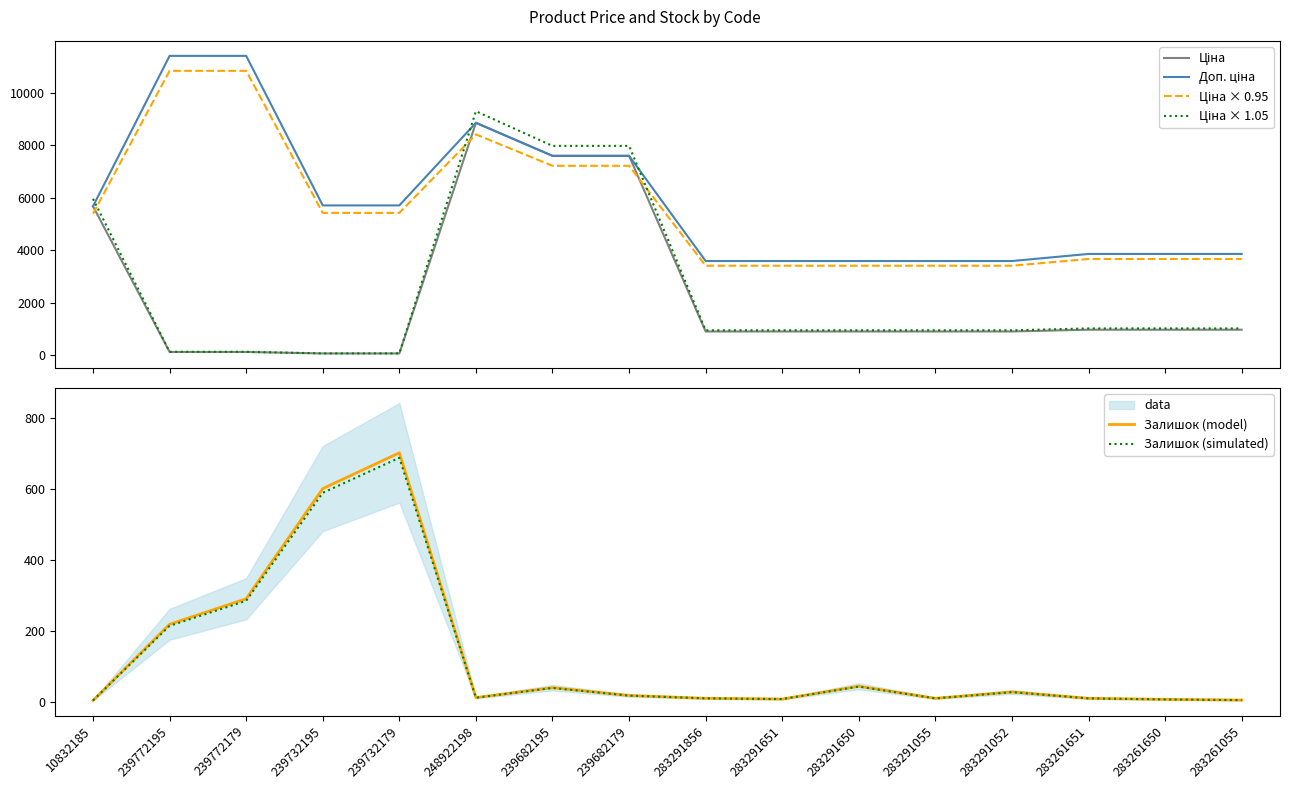

Which category has the highest value in the Залишок (model) series?

239732179